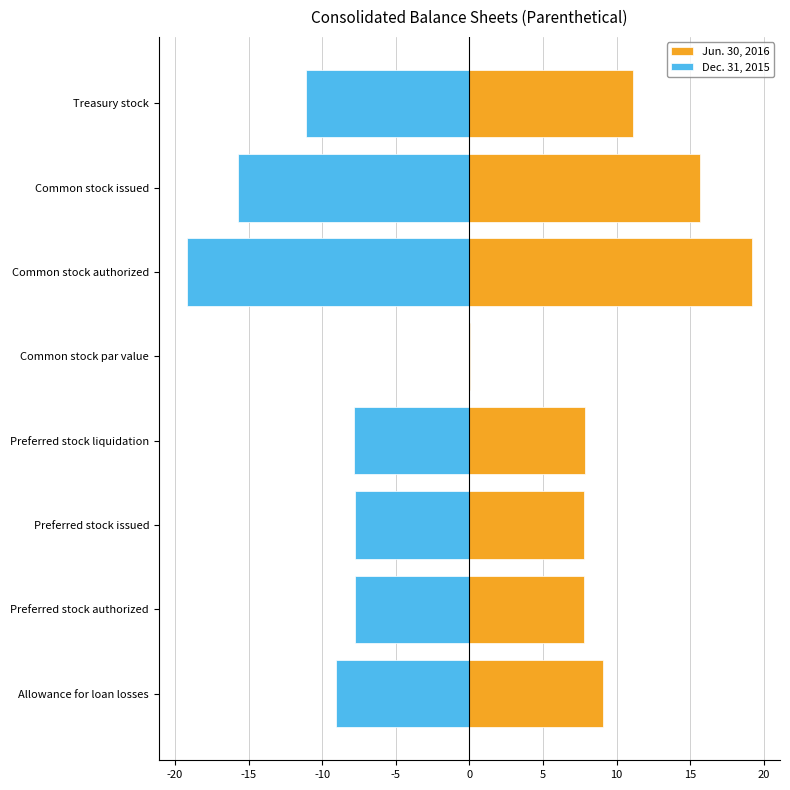

What is the value of the Jun. 30, 2016 bar at the 3rd from the left?

7.8